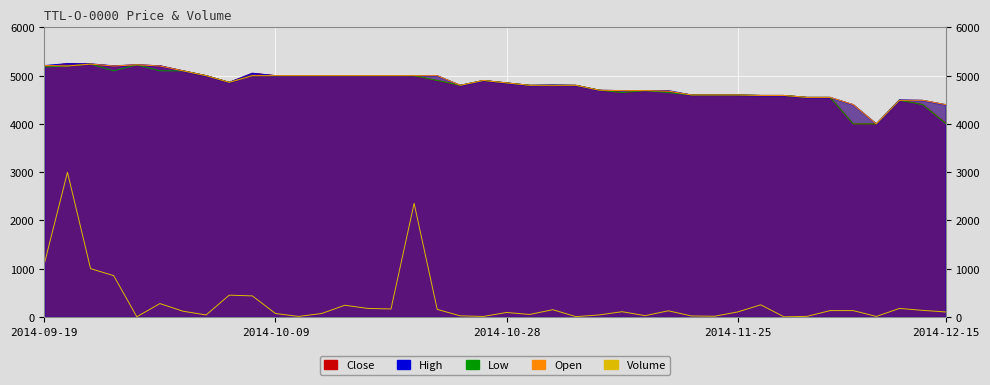

What is the difference between the Open values at 2014-10-03 and 2014-12-10?

861